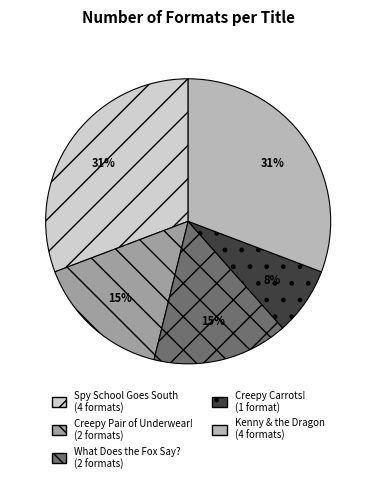

Is it true that Kenny & the Dragon is 44% of the pie?

False